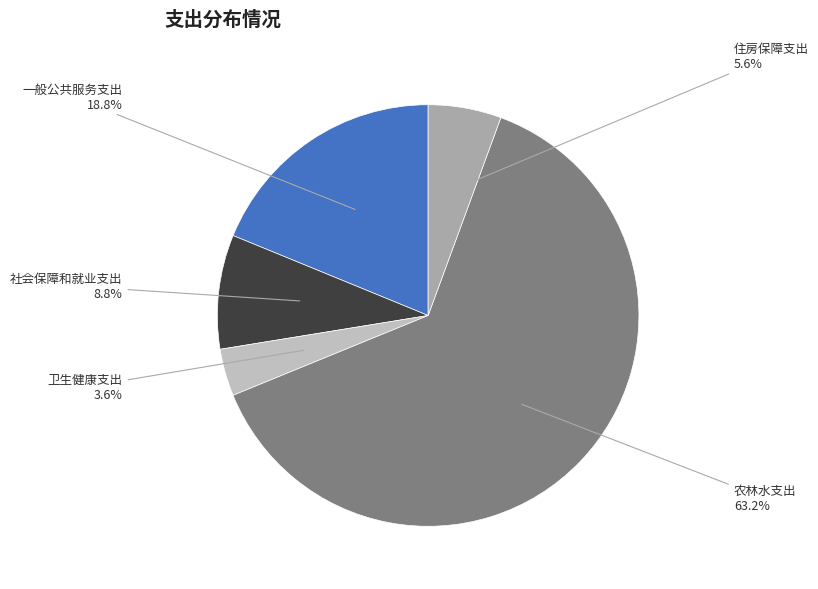

Combined, do 住房保障支出 and 农林水支出 account for over 50%?

Yes